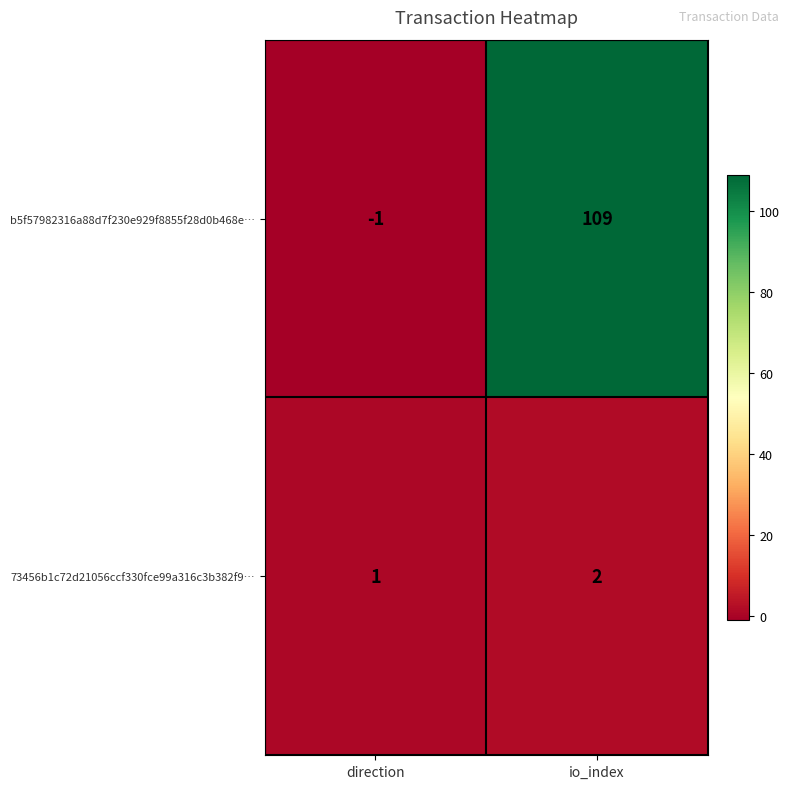

At which category is the sum across all series the highest?

io_index